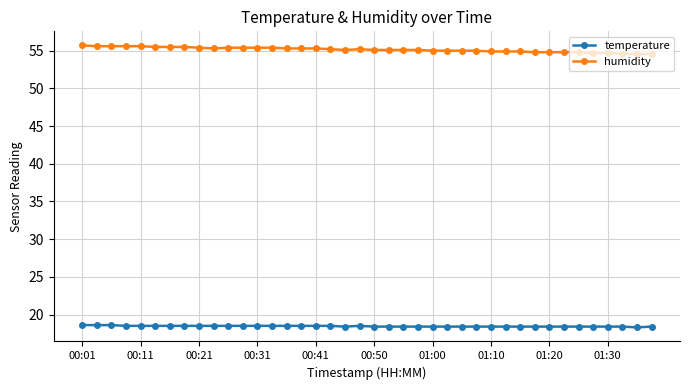

Which series has the largest total across all categories?

humidity